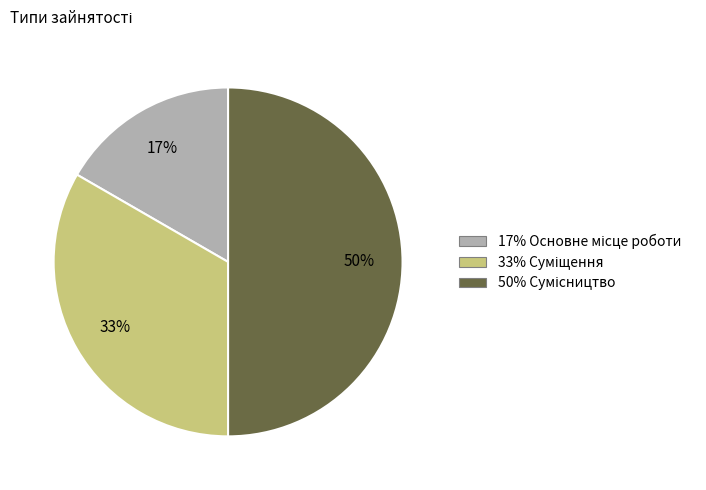

To the nearest percent, what is the difference between the largest and smallest slice percentages?

33%